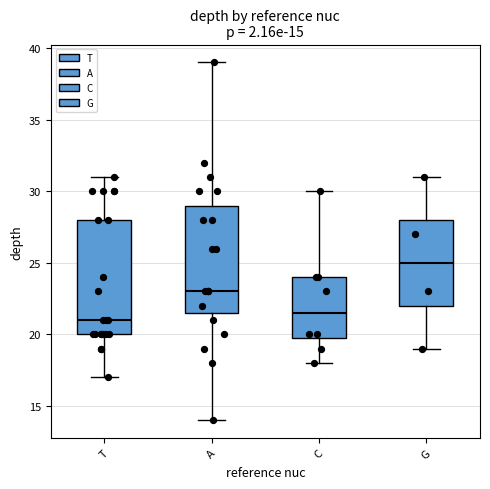

Comparing the boxes themselves (not the whiskers), which one is the tallest?

T